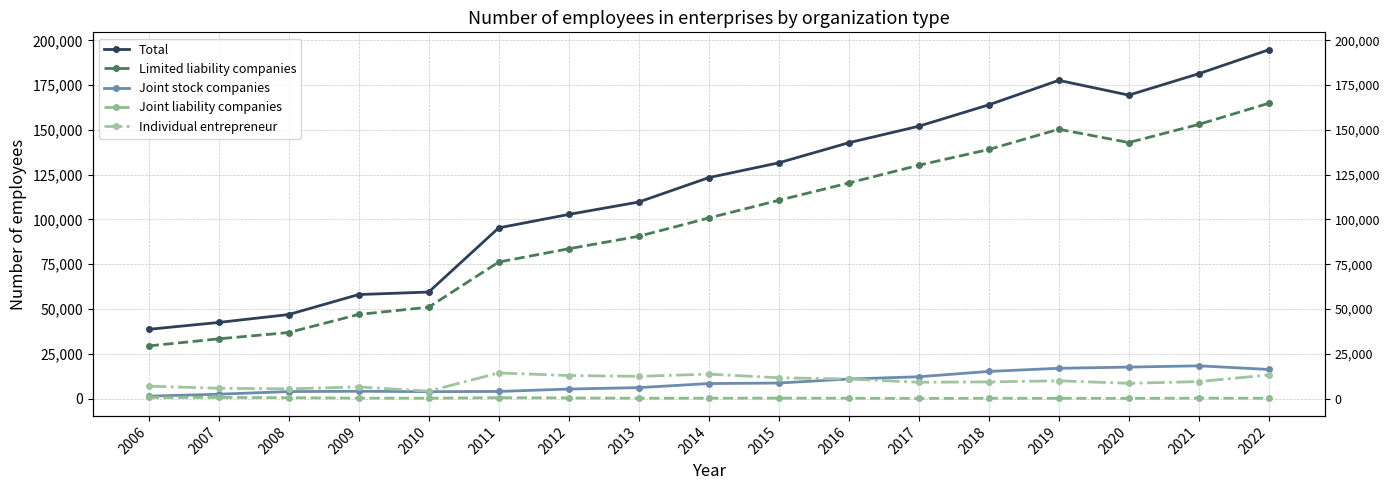

Where is the first local minimum for Joint stock companies?

2010